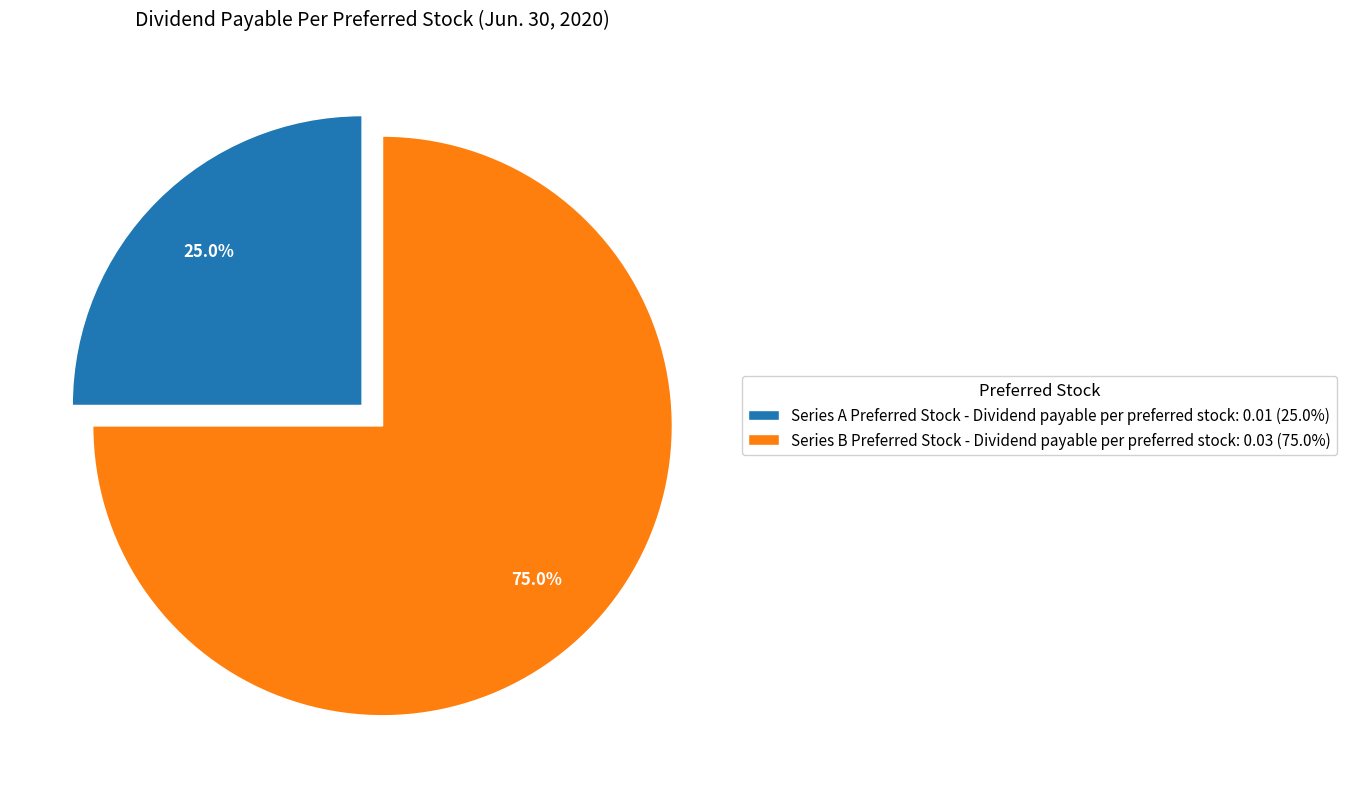

To the nearest percent, what percentage of the pie is Series B Preferred Stock - Dividend payable per preferred stock?

75%